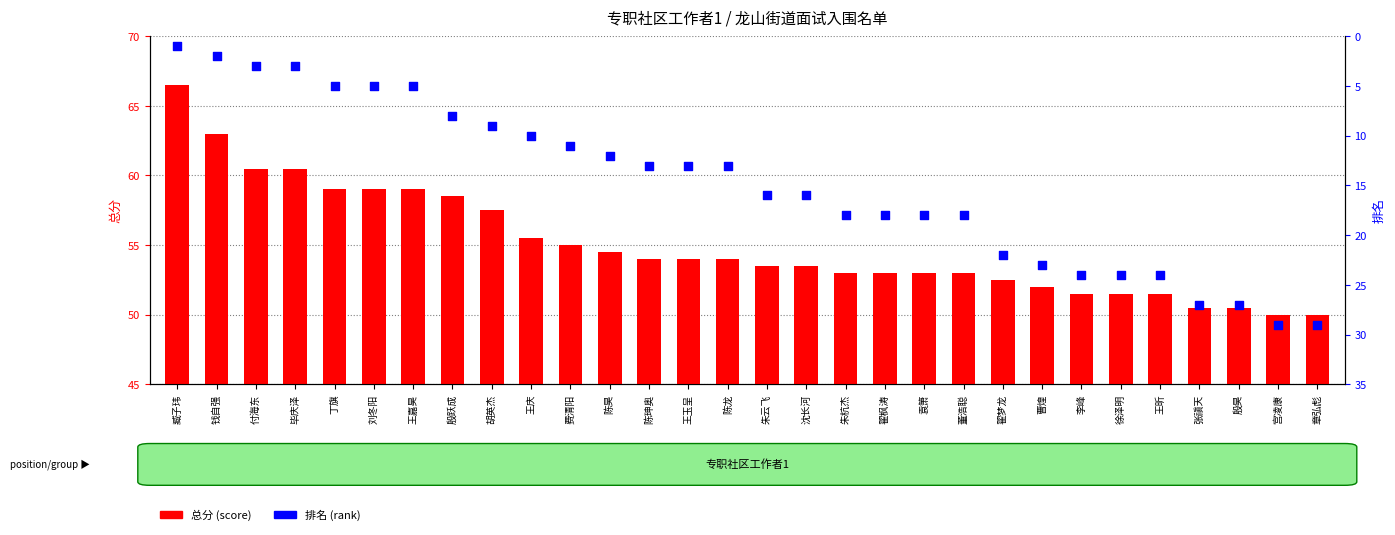

At which category is the sum across all series the highest?

宫凌康